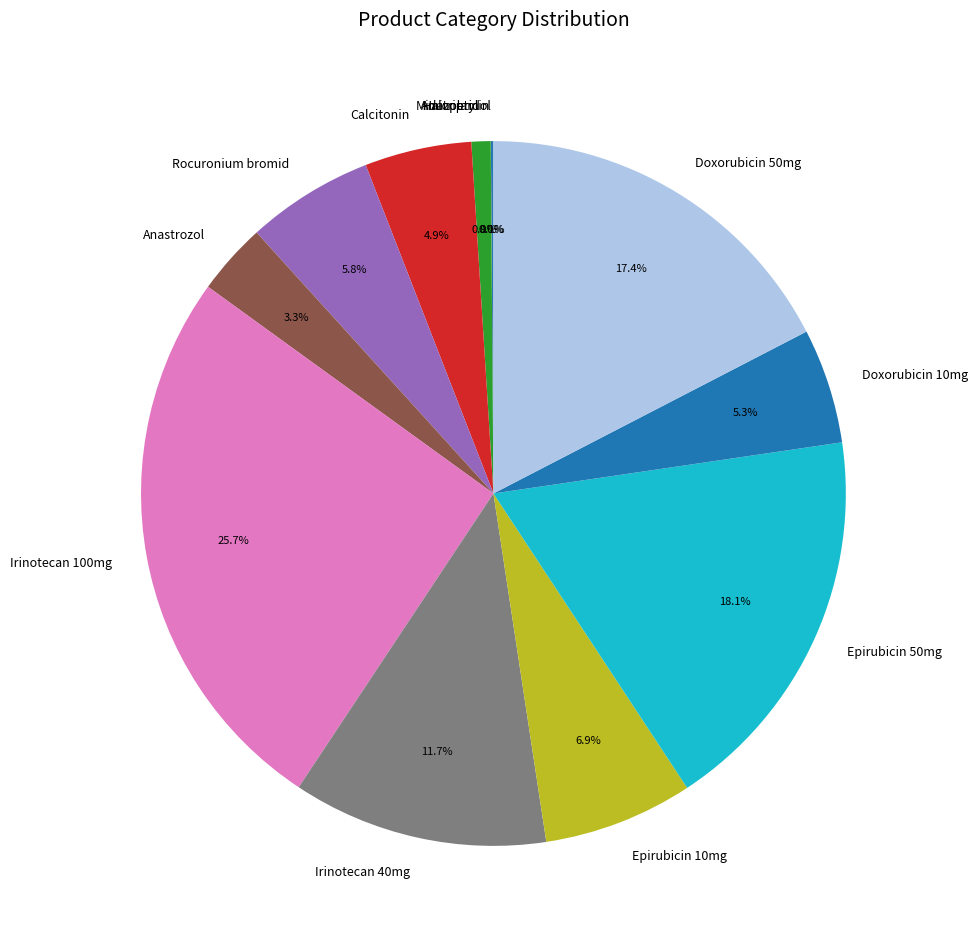

What percentage is NOT represented by Calcitonin?

95.1%